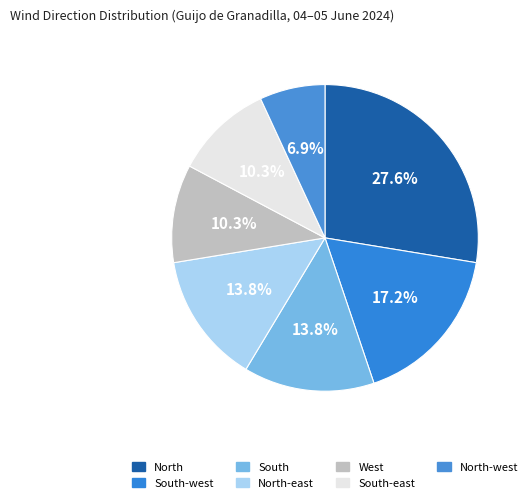

Is there a majority slice in this chart?

No